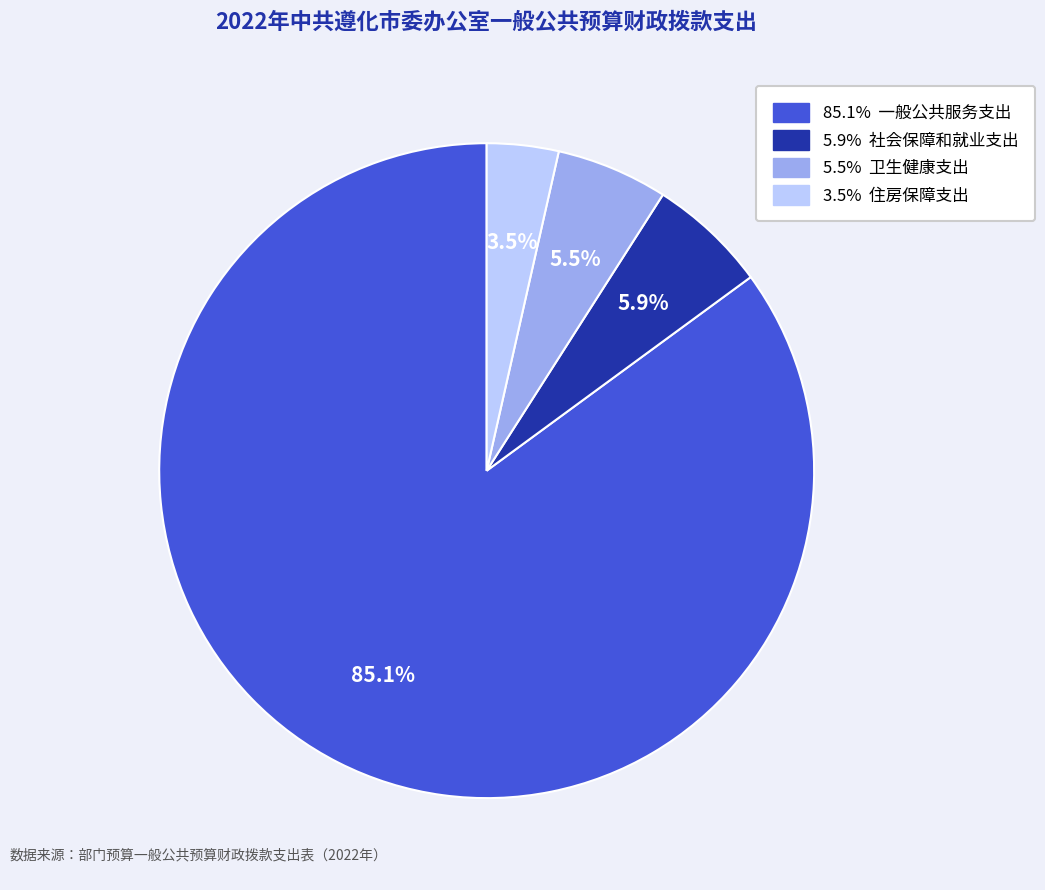

Is there a majority slice in this chart?

Yes